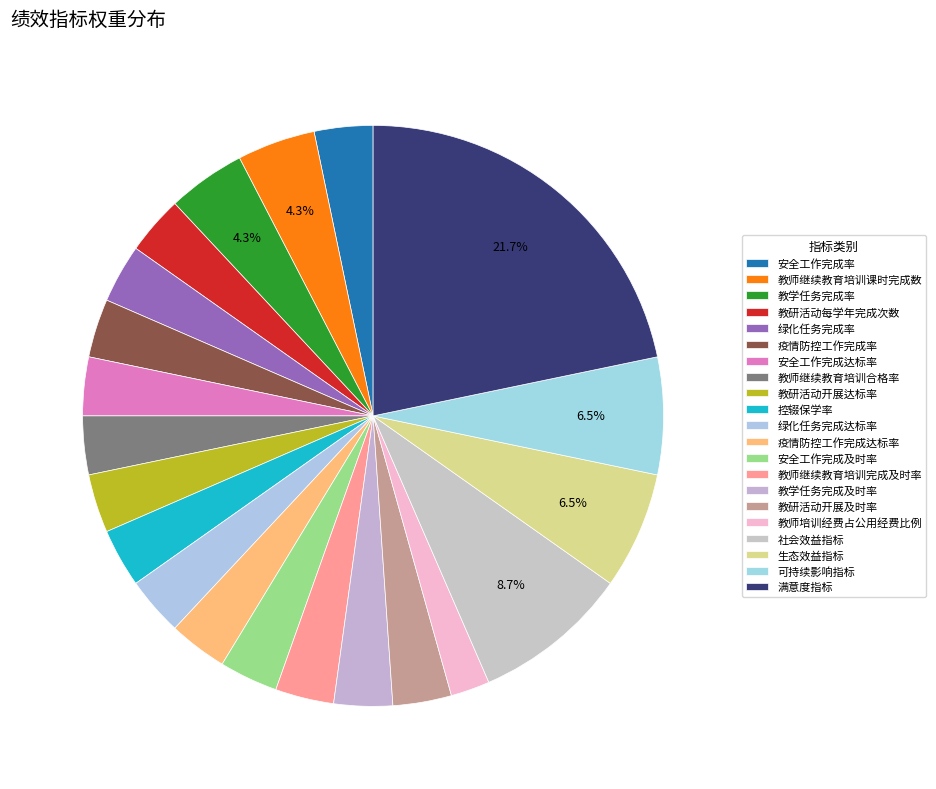

Which slice is the smallest?

教师培训经费占公用经费比例